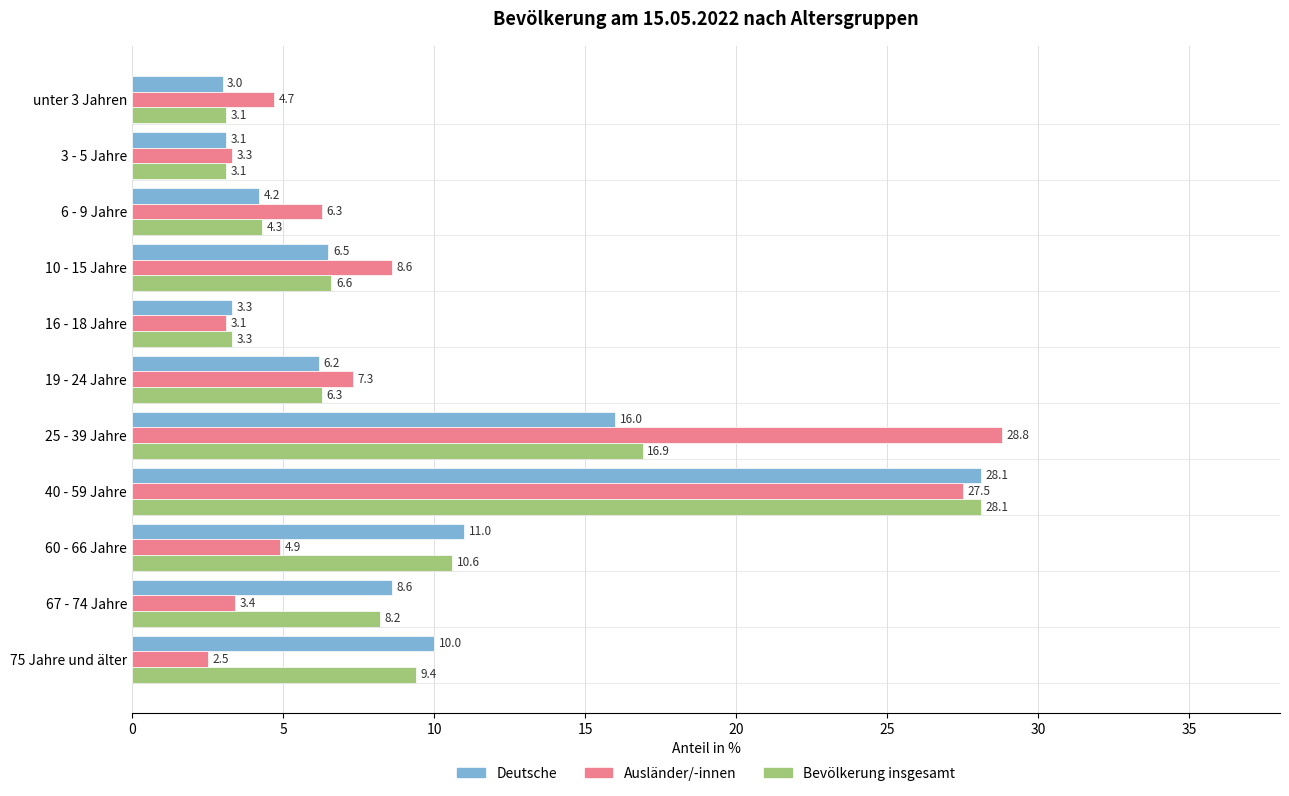

What are all the series names shown in the legend?

Deutsche, Ausländer/-innen, Bevölkerung insgesamt